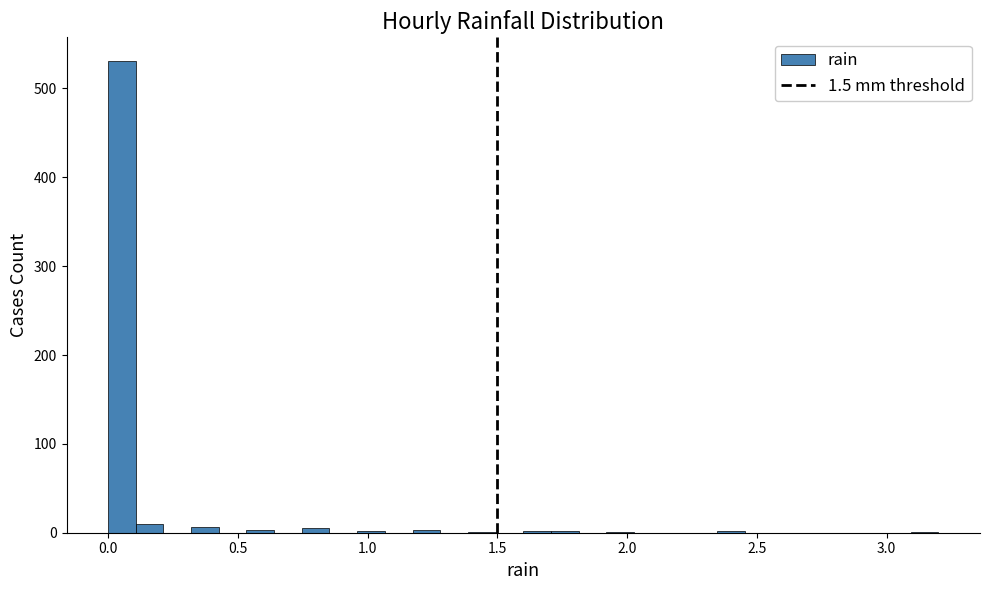

Around what value on the x-axis is the tallest bar? Give the approximate position of its centre, as read against the axis.

0.05